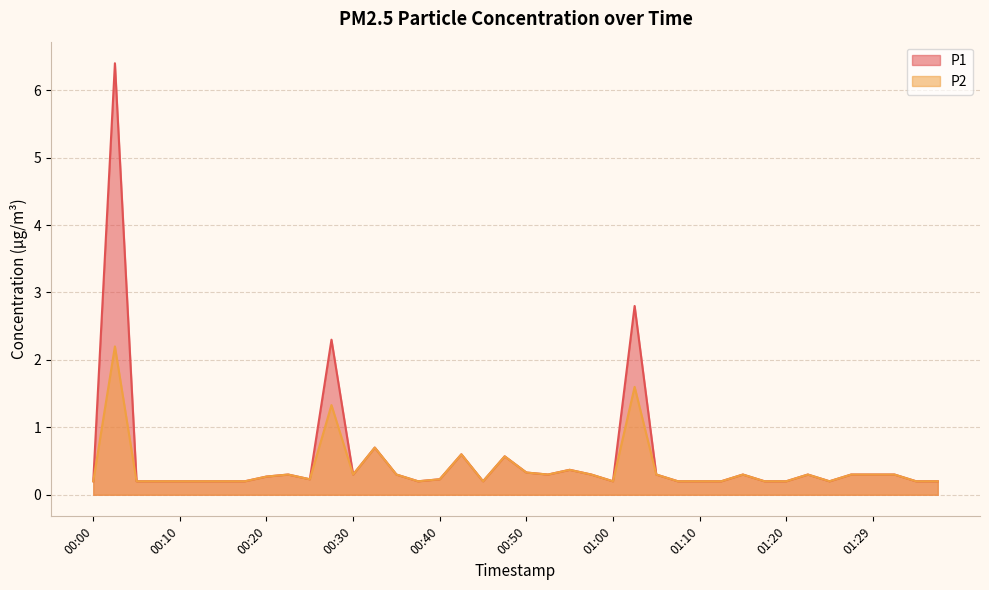

True or false: P2 and P1 cross at least once.

False